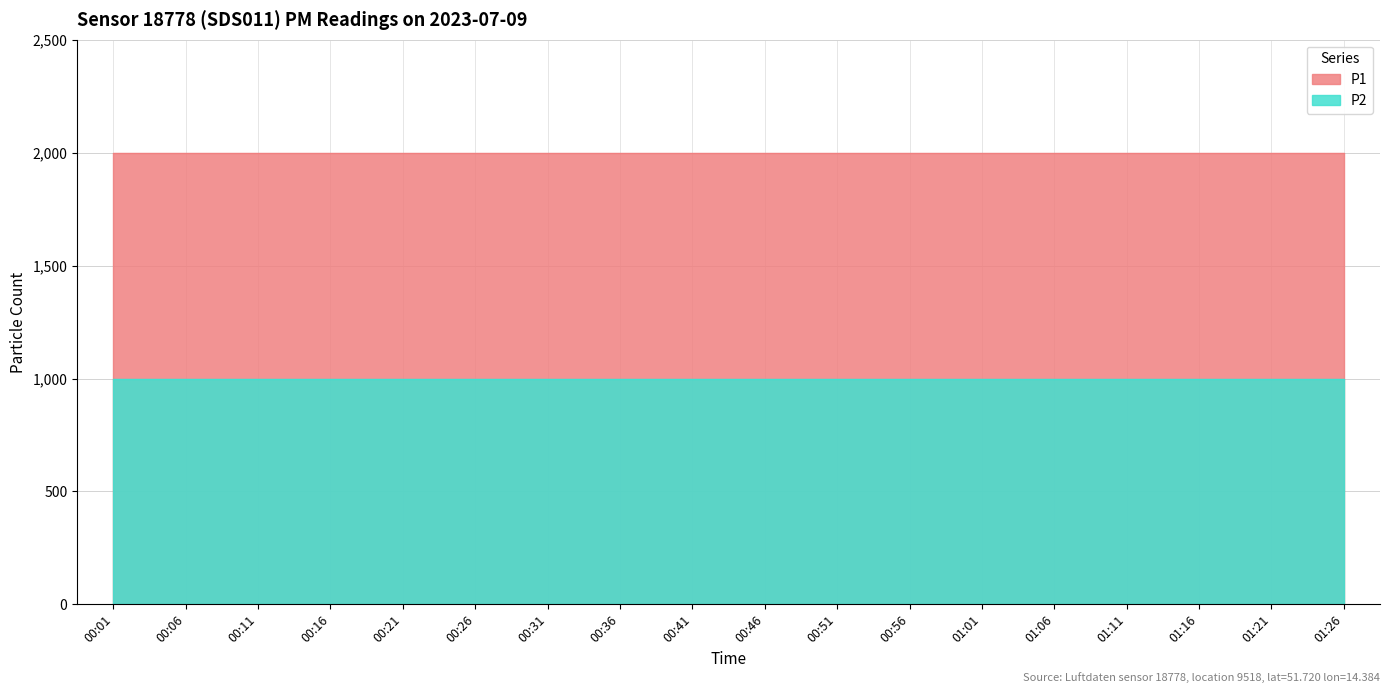

Is the value of P1 at 00:36 greater than the value of P2 at 01:26?

Yes